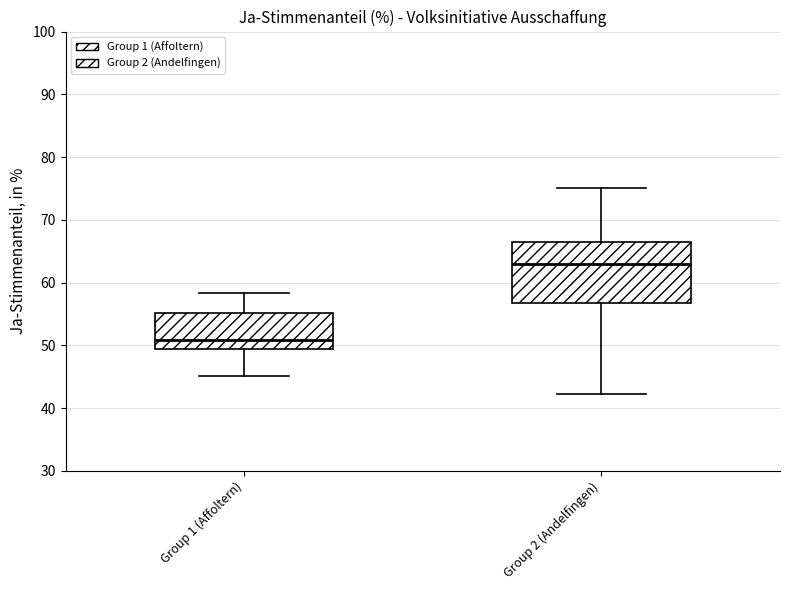

Which box has the highest median line?

Group 2 (Andelfingen)